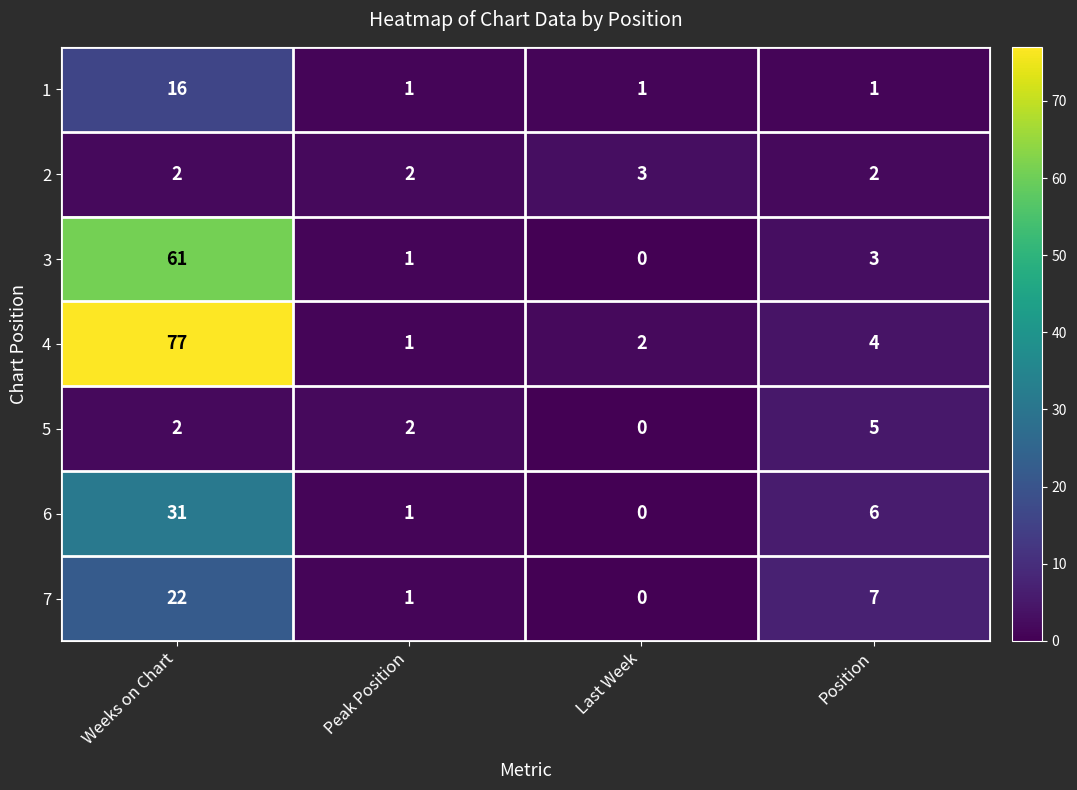

What is the sum of all 6 values?

38